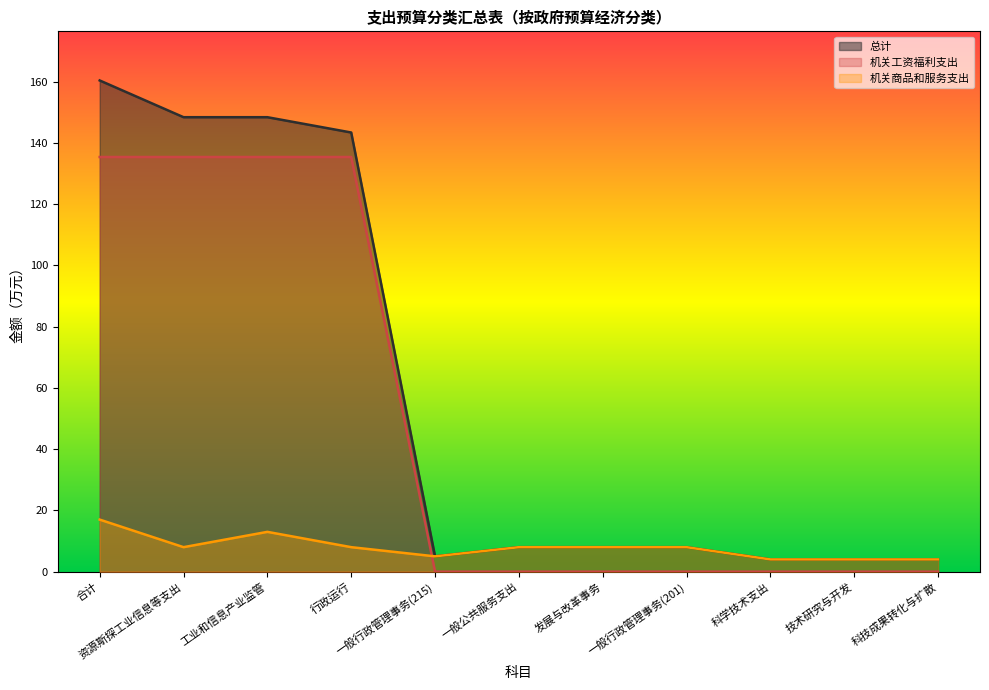

Does the chart have visible grid lines?

No